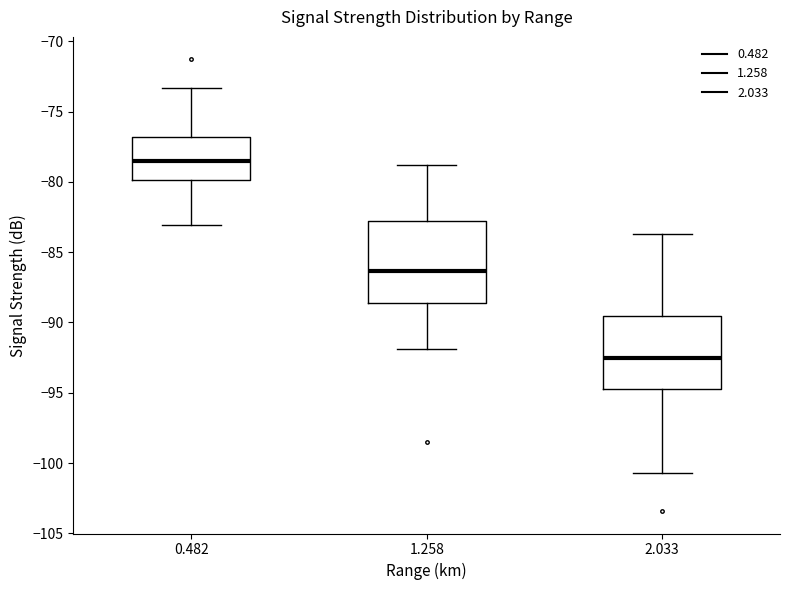

Comparing the boxes themselves (not the whiskers), which one is the tallest?

1.258